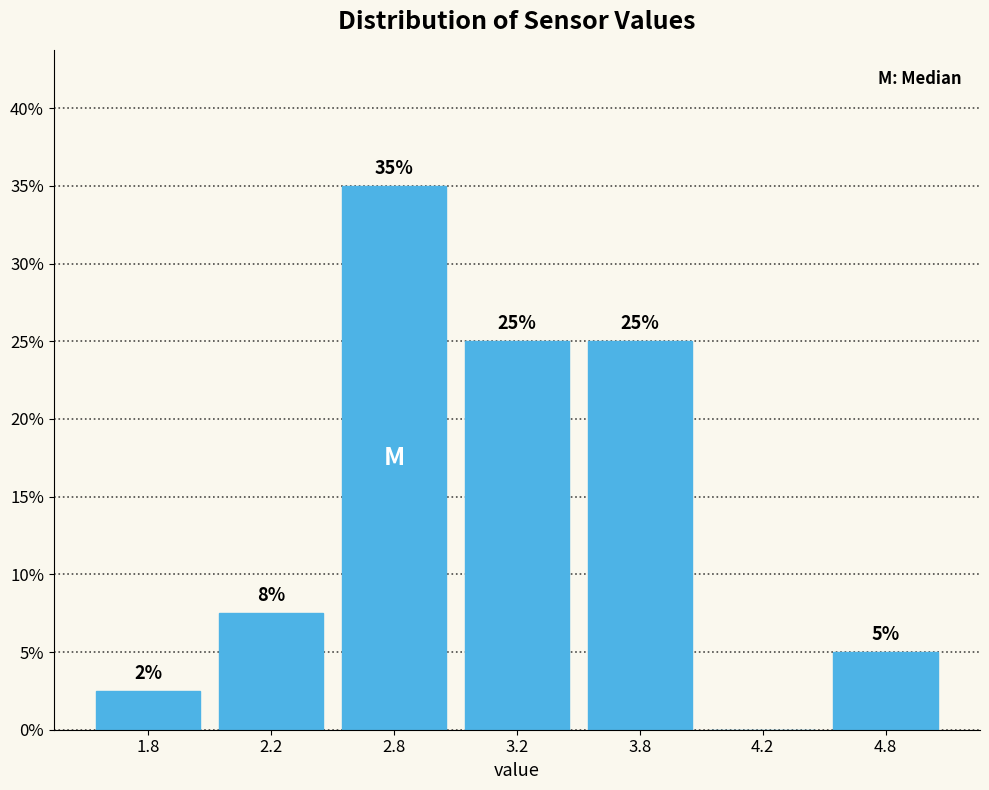

Read the value at 3.8.

25.0